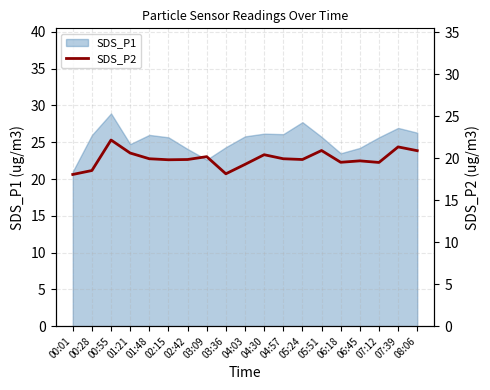

What is the highest value of the SDS_P1 series?

28.9